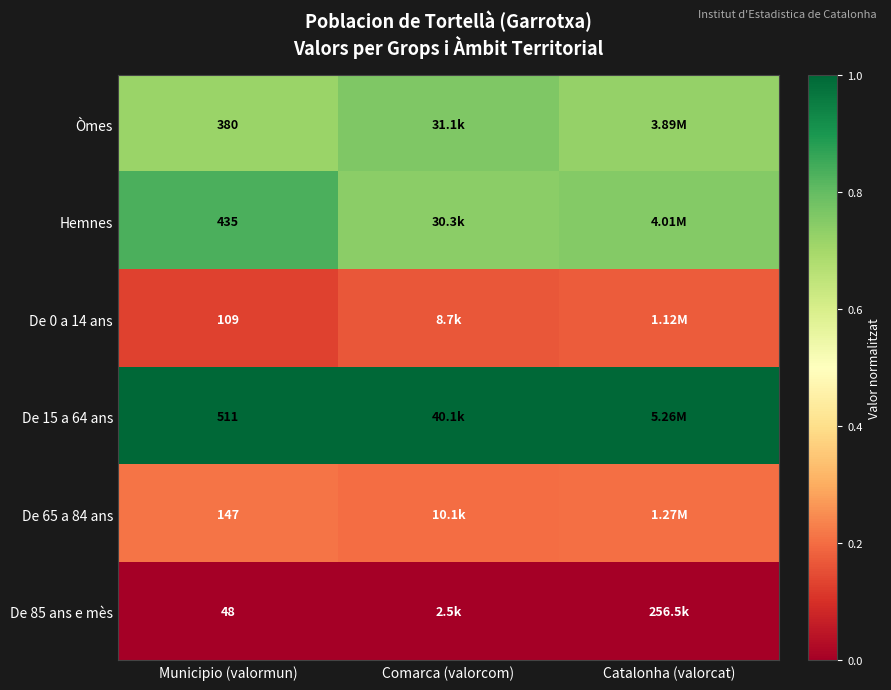

Is it true that De 0 a 14 ans equals 0.3 at Comarca (valorcom)?

False